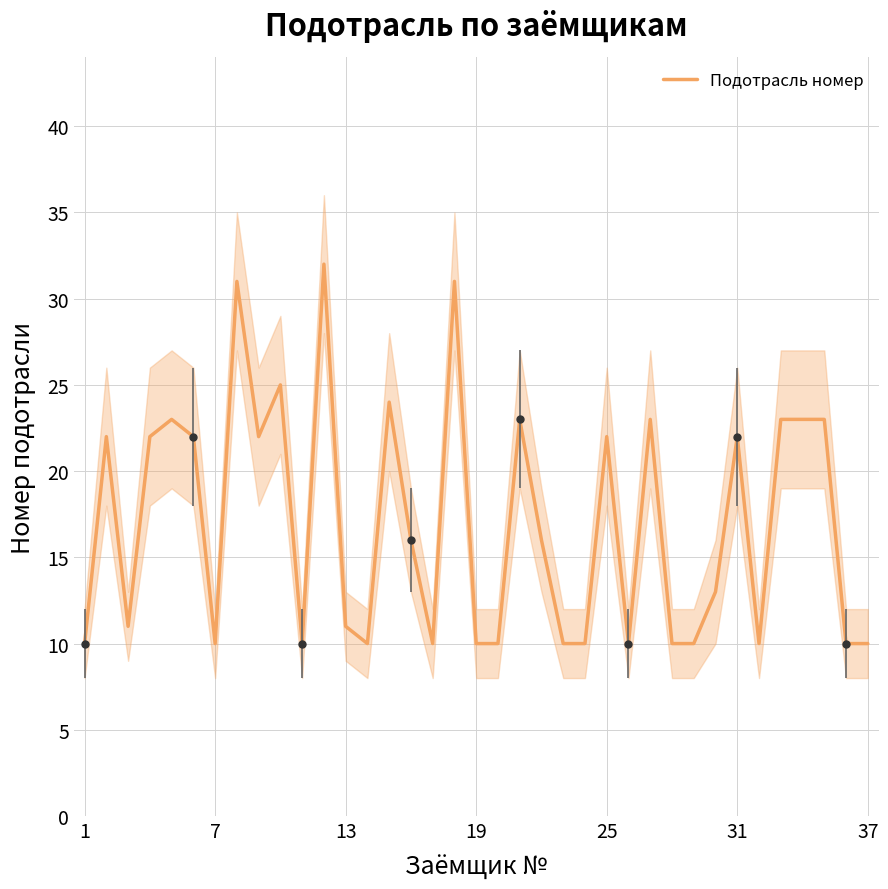

What is the highest value of the Подотрасль номер series?

32